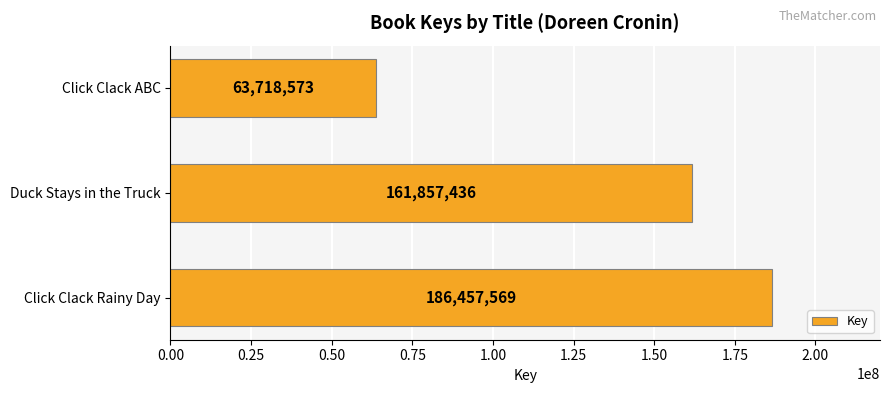

Count the values in the range 63718573 to 186457569.

3